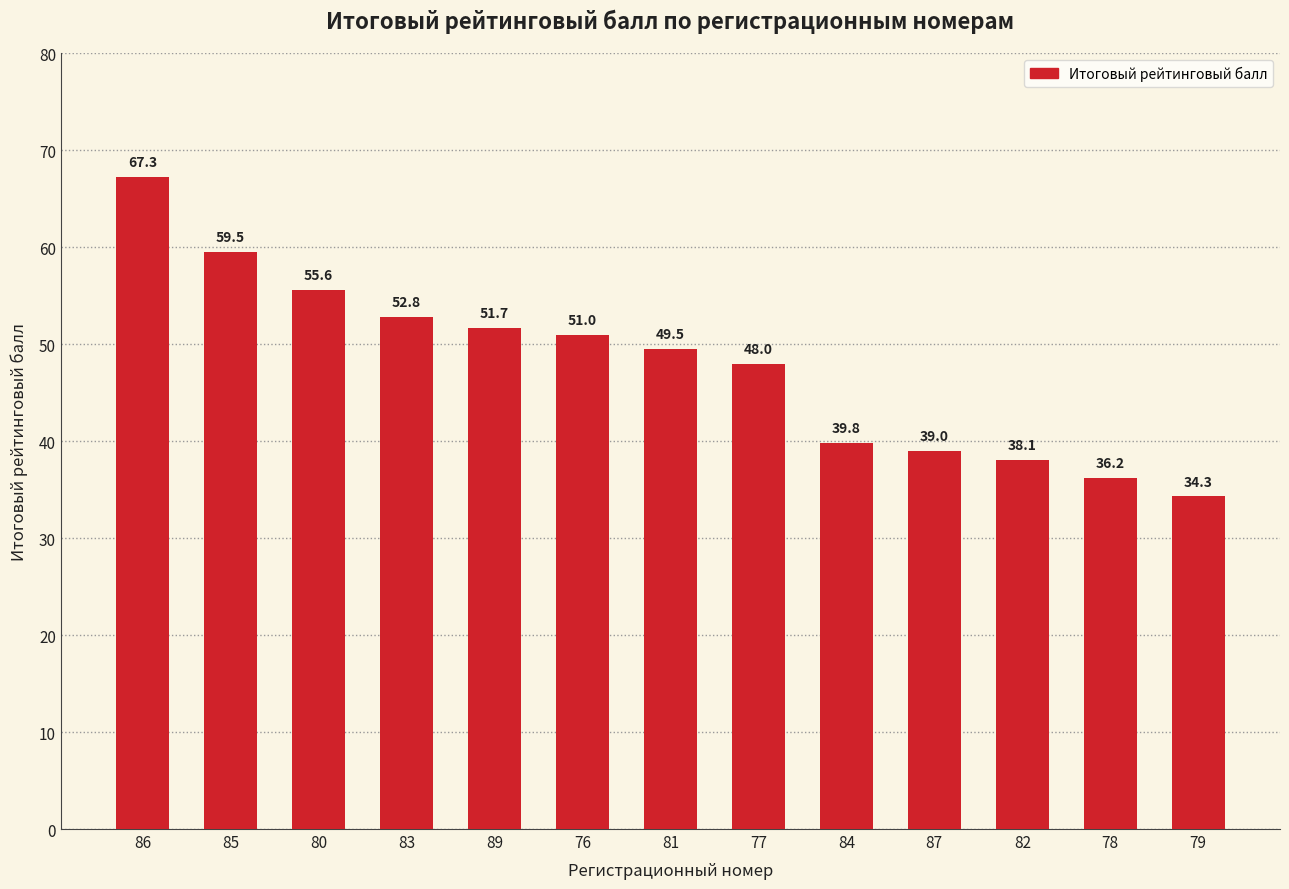

What is the label of the 9th bar from the right?

89